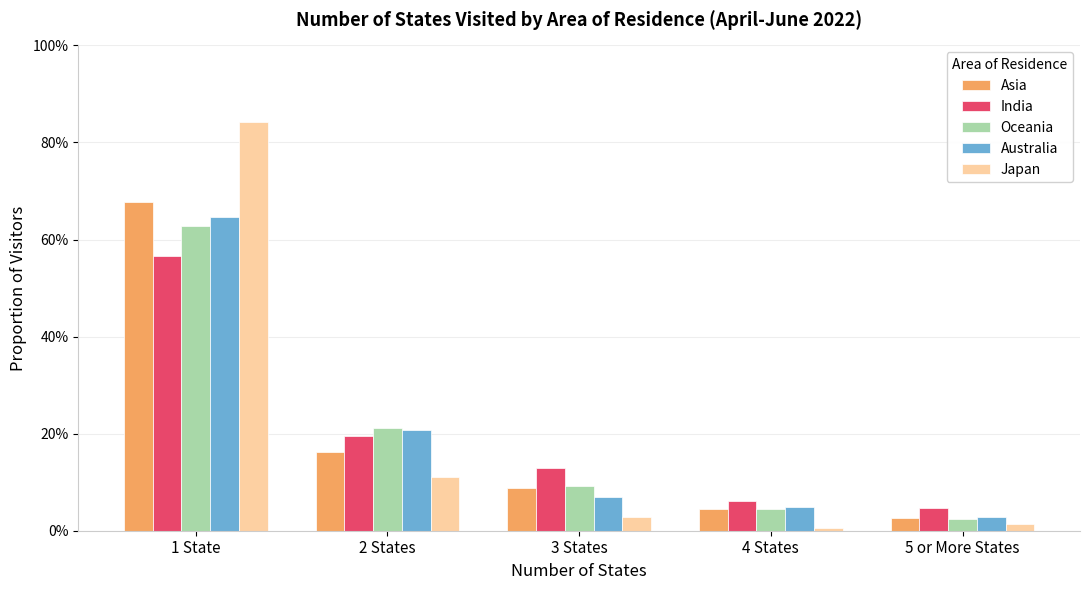

What is the label of the 2nd bar from the right?

4 States